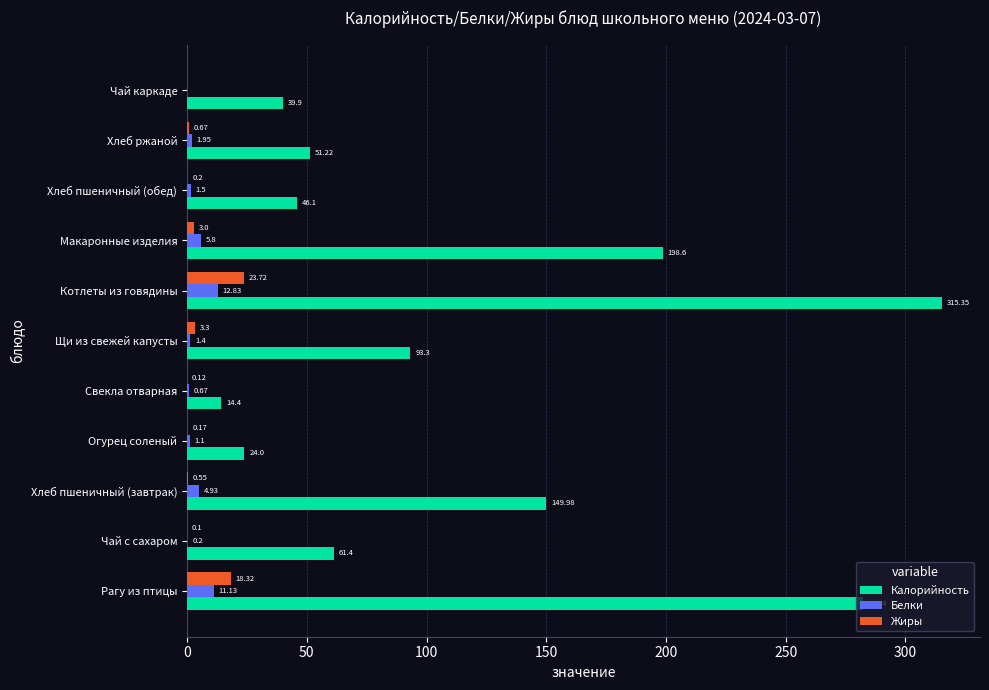

Is the value of Белки at Хлеб ржаной greater than the value of Жиры at Котлеты из говядины?

No